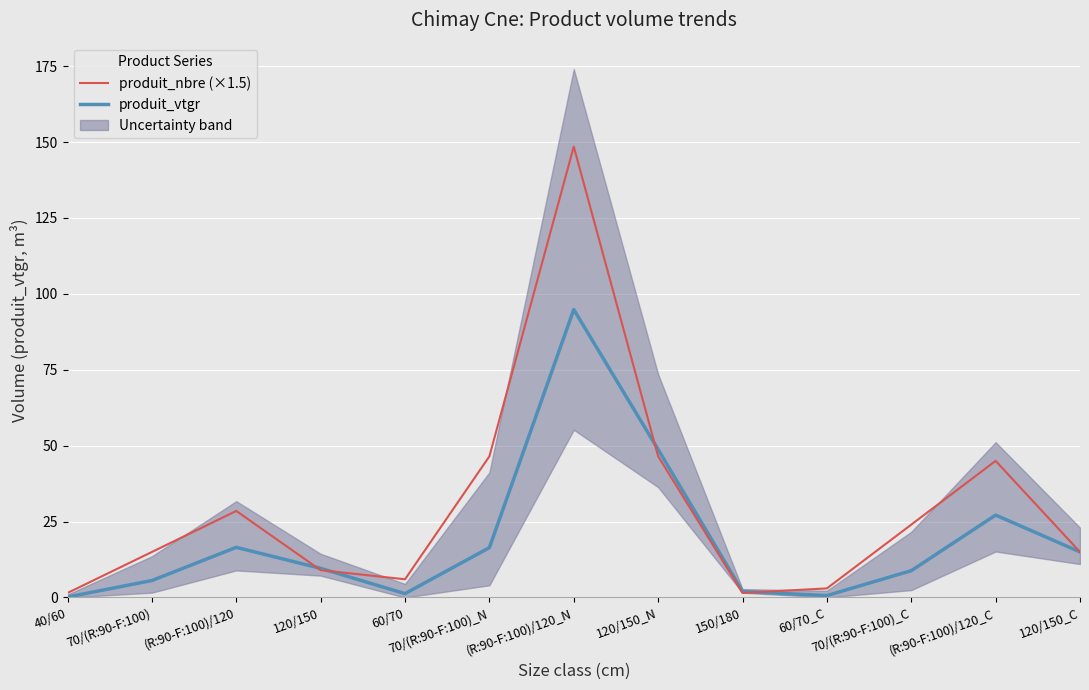

The produit_vtgr series shows 2.0 at 150/180. True or false?

True